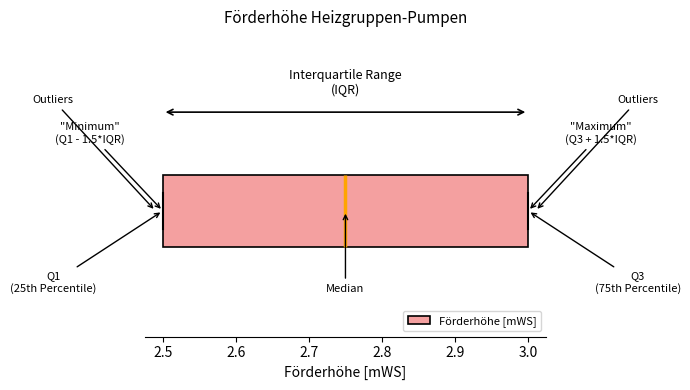

Where is the left edge of the box on the x-axis? The values are not printed on the chart, so give them approximately, as read against the axis.

2.50